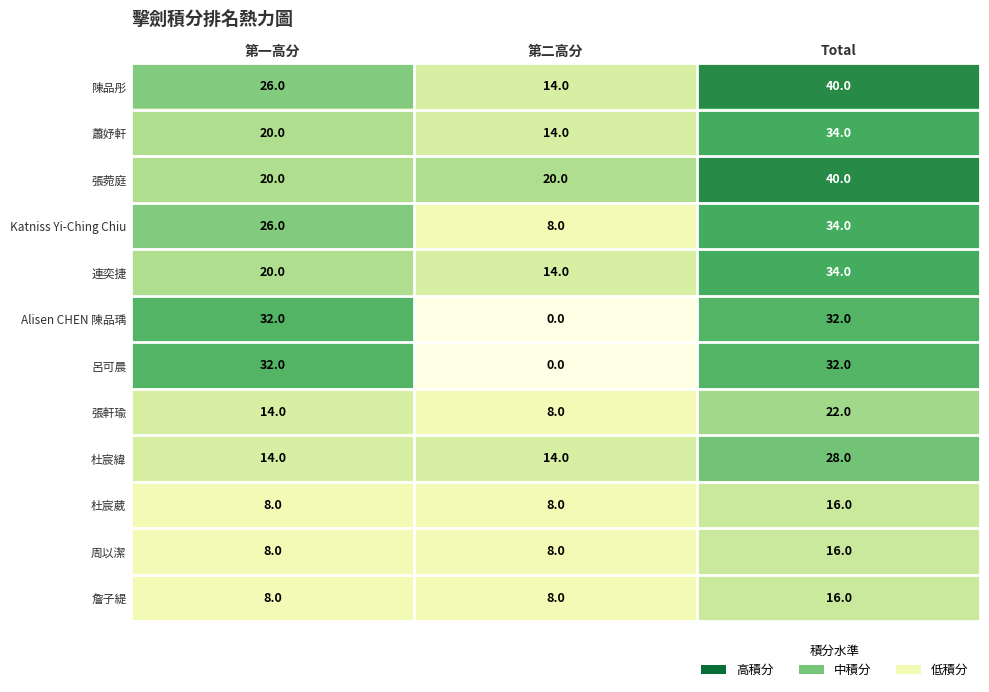

What value does the 周以潔 series have at 第一高分?

8